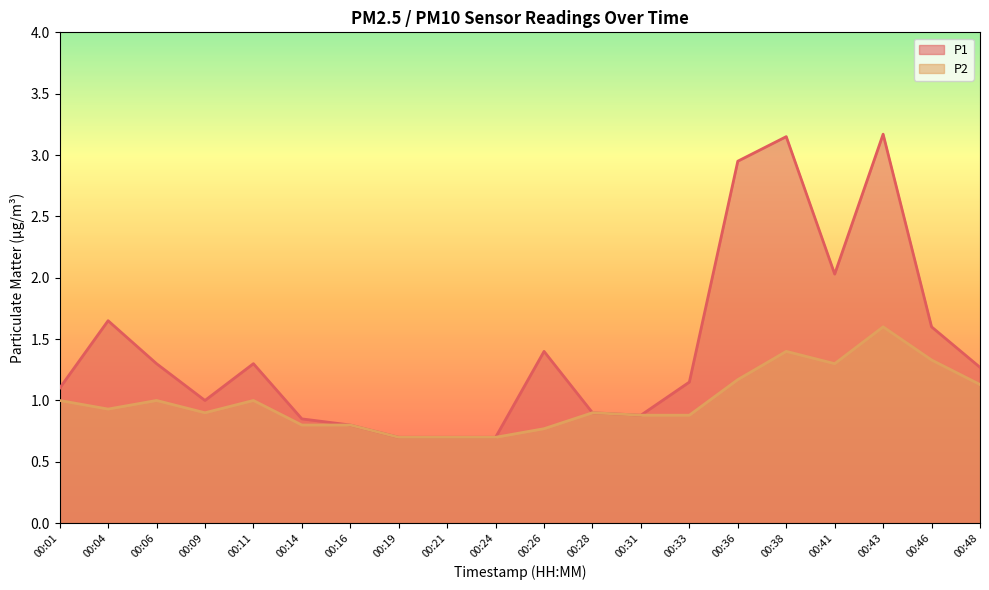

Which category has the lowest value across all series?

00:19